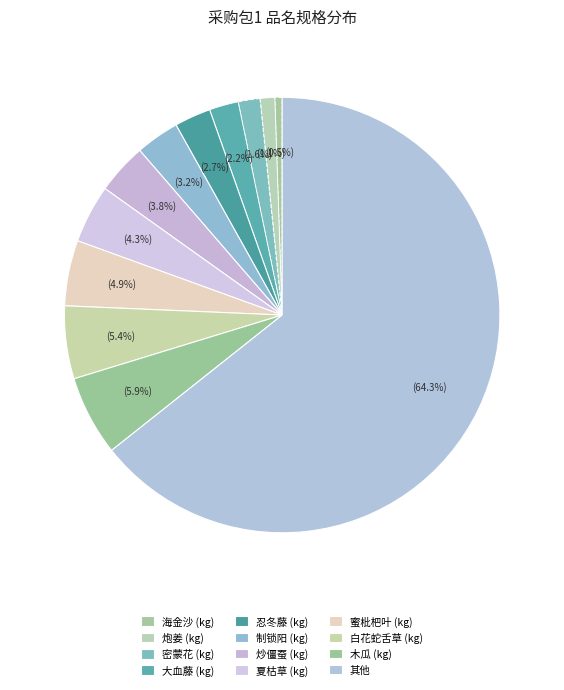

How many segments does this pie chart have?

12